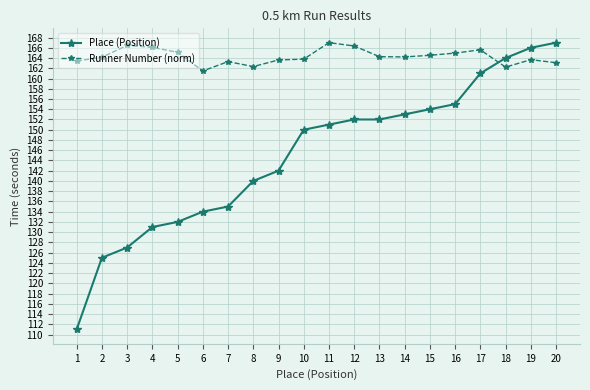

How many categories are shown in the chart?

20